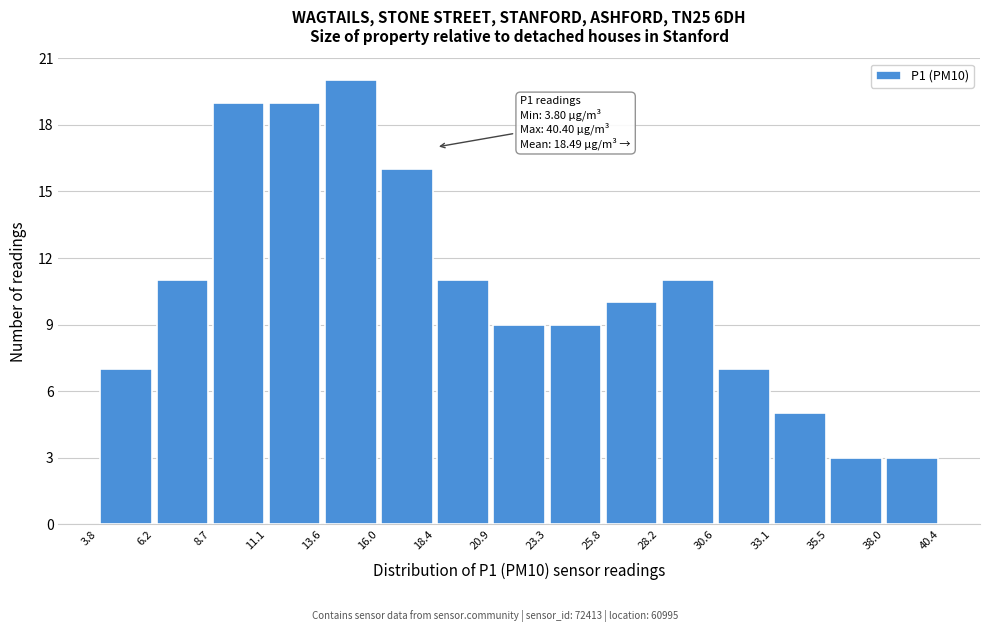

Which range on the x-axis has the tallest bar?

13.6 to 16.0